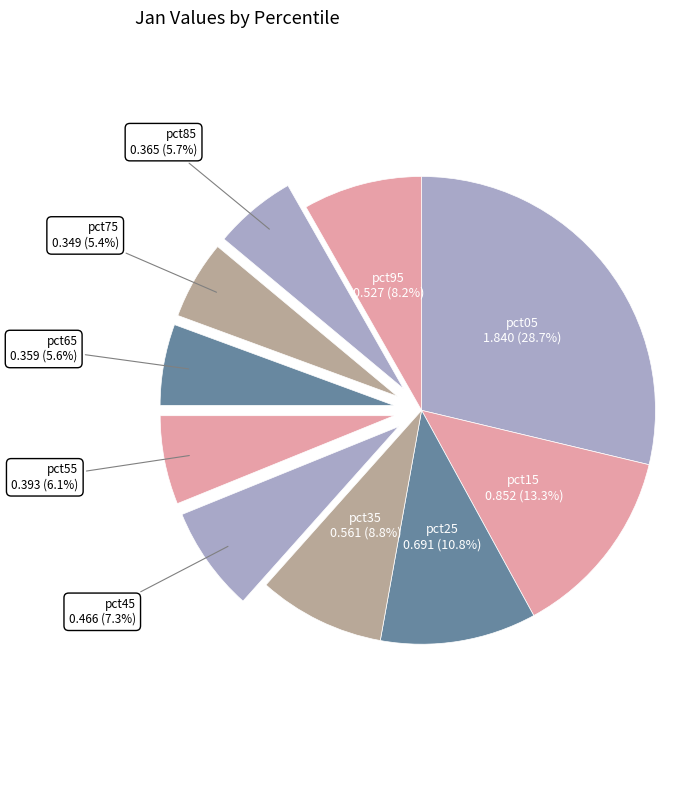

True or false: pct85 accounts for 6% of the total.

True